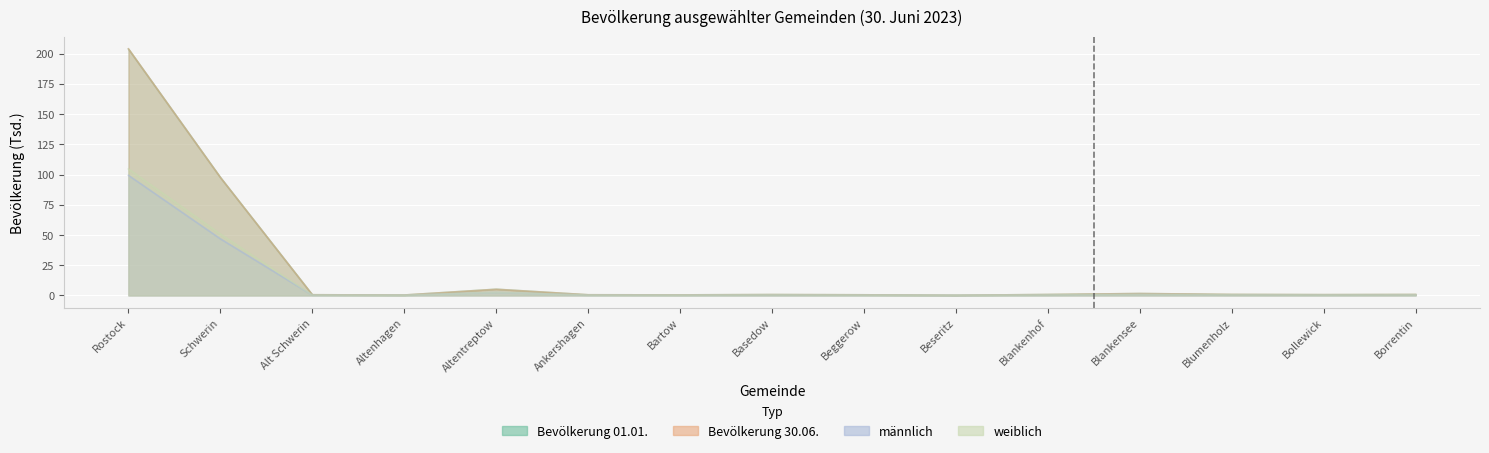

Rank the series at Schwerin from highest to lowest value.

Bevölkerung 01.01., Bevölkerung 30.06., weiblich, männlich